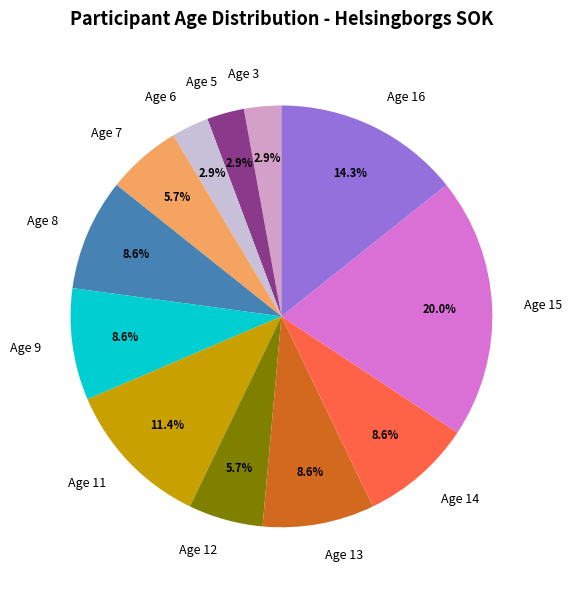

To the nearest percent, what is the difference between the Age 16 and Age 3 slice percentages?

11%